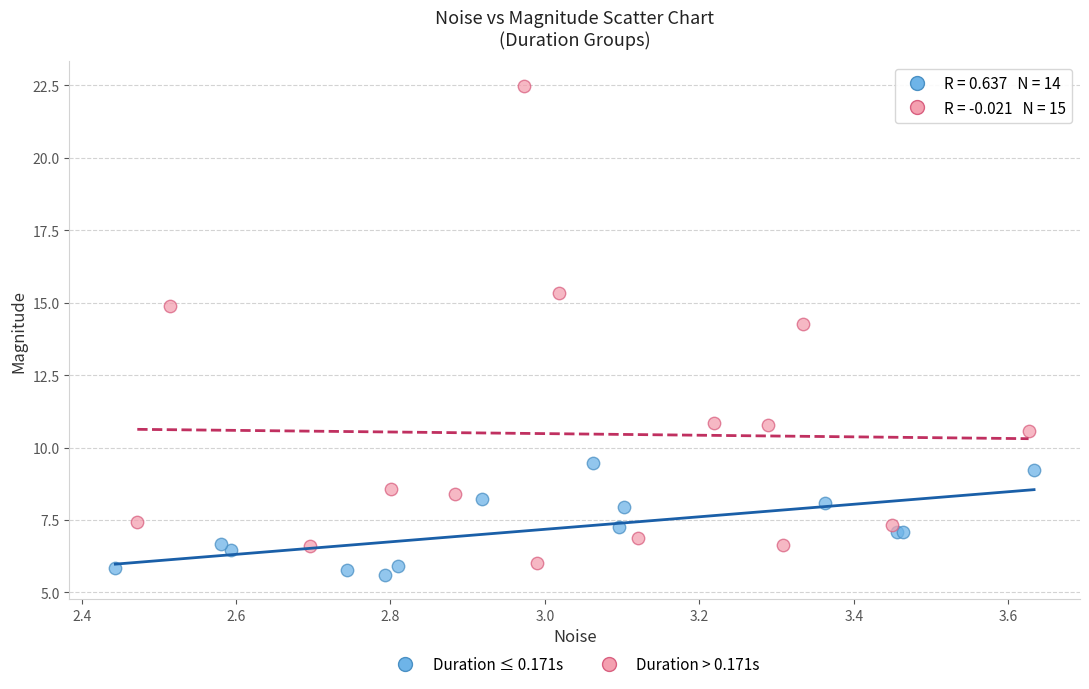

Which series has the widest spread of Y values?

Duration > 0.171s